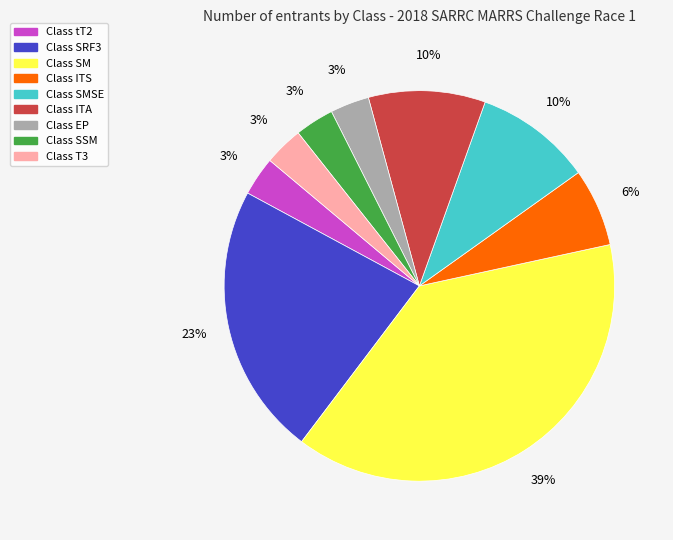

Is there a majority slice in this chart?

No